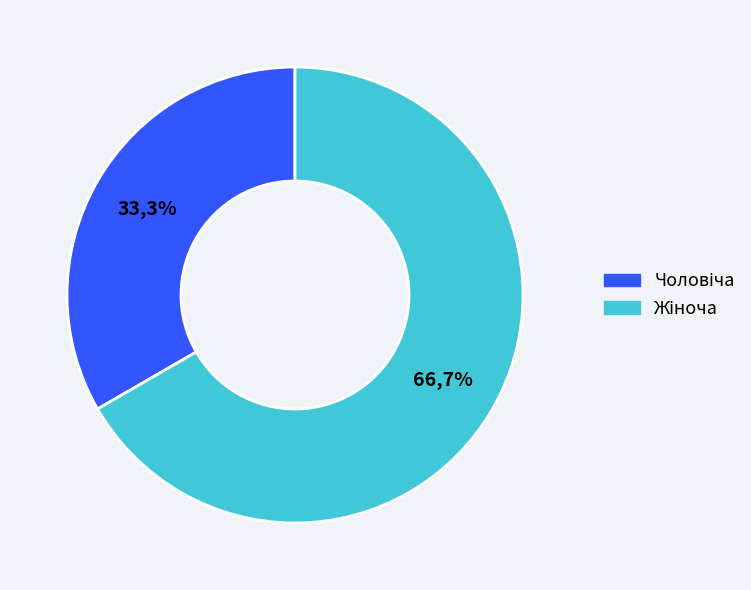

What is the change in value from Чоловіча to Жіноча?

+1